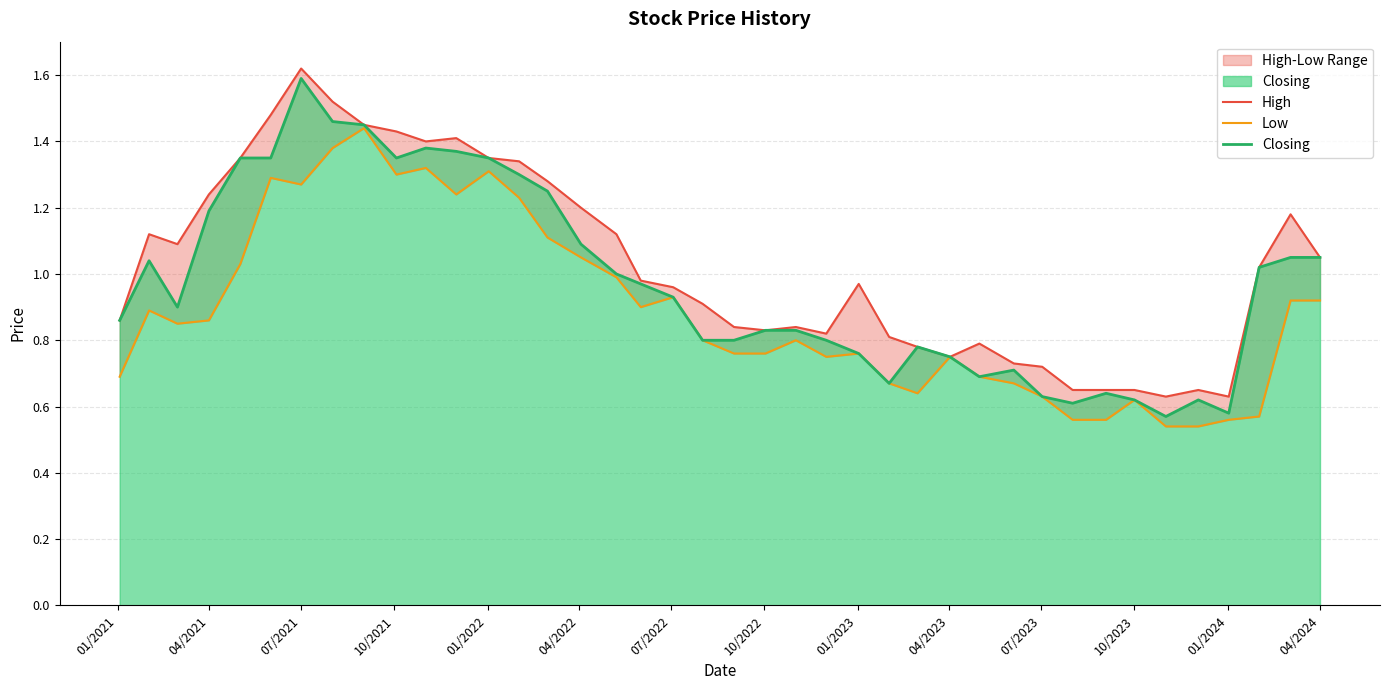

True or false: Low and High intersect in this chart.

False